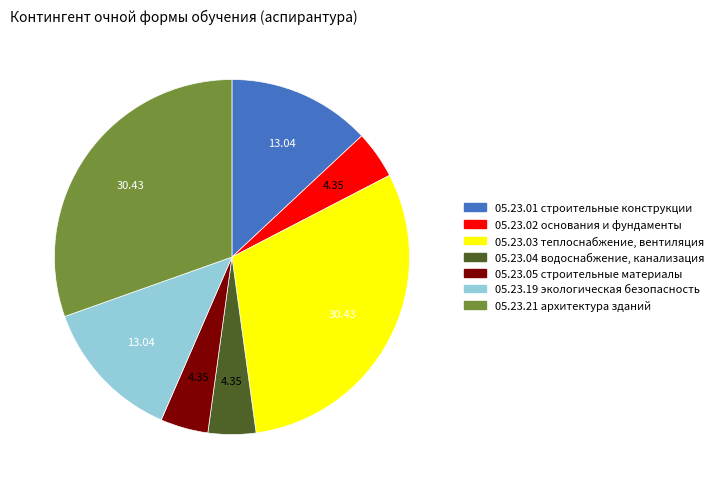

Is there any slice that represents more than half of the pie?

No